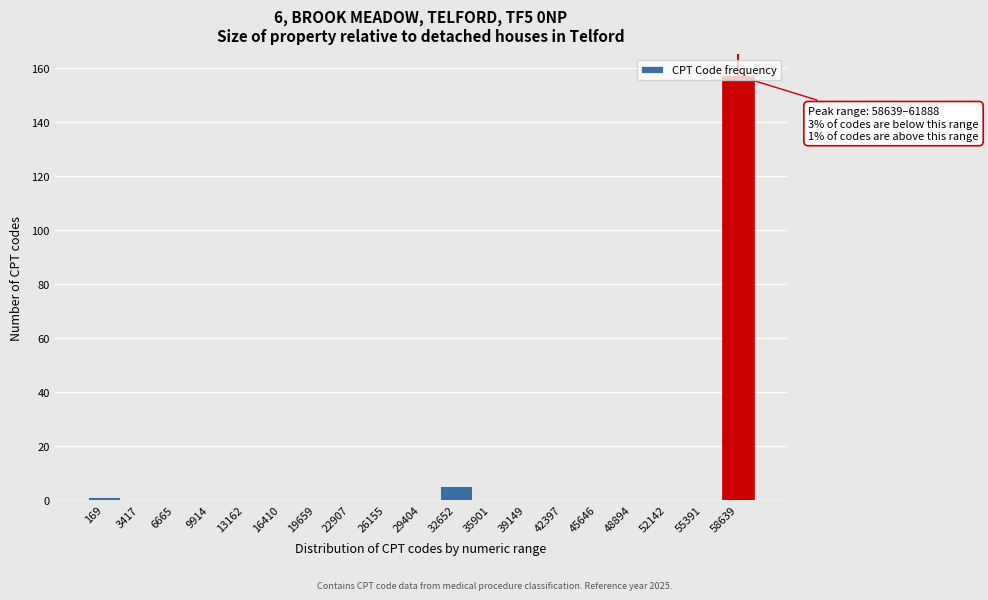

Which label corresponds to the largest value in the chart?

58639